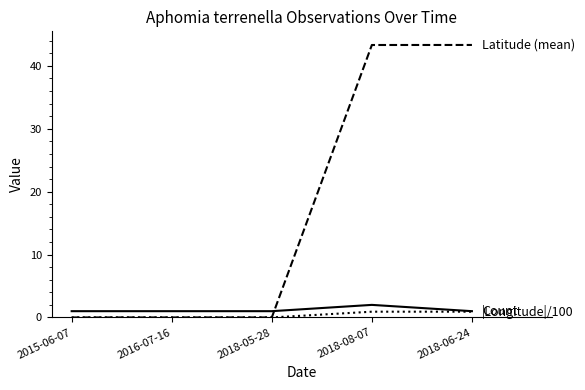

What is the maximum value shown in the chart?

43.3